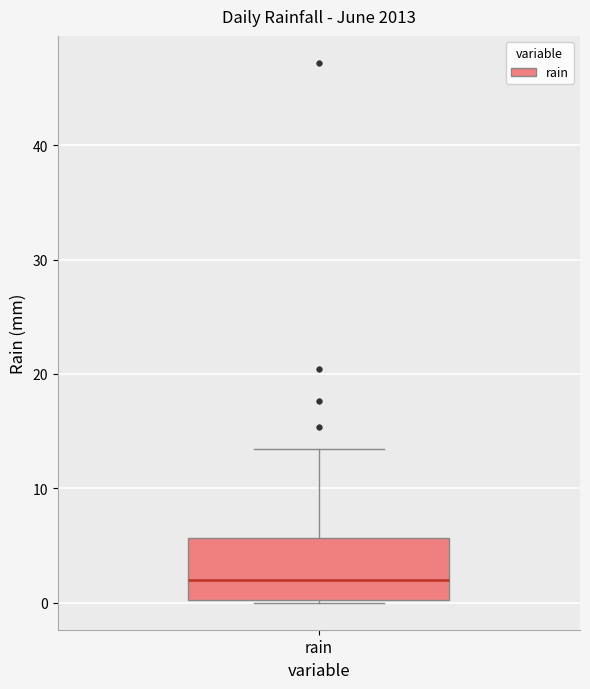

Transcribe this box plot: give where the median line is, the range the box spans, and where the two whiskers end, as read against the y-axis. The values are not printed on the chart, so give them approximately, as read against the axis.

median 2, box 0 to 6, whiskers 0 to 13